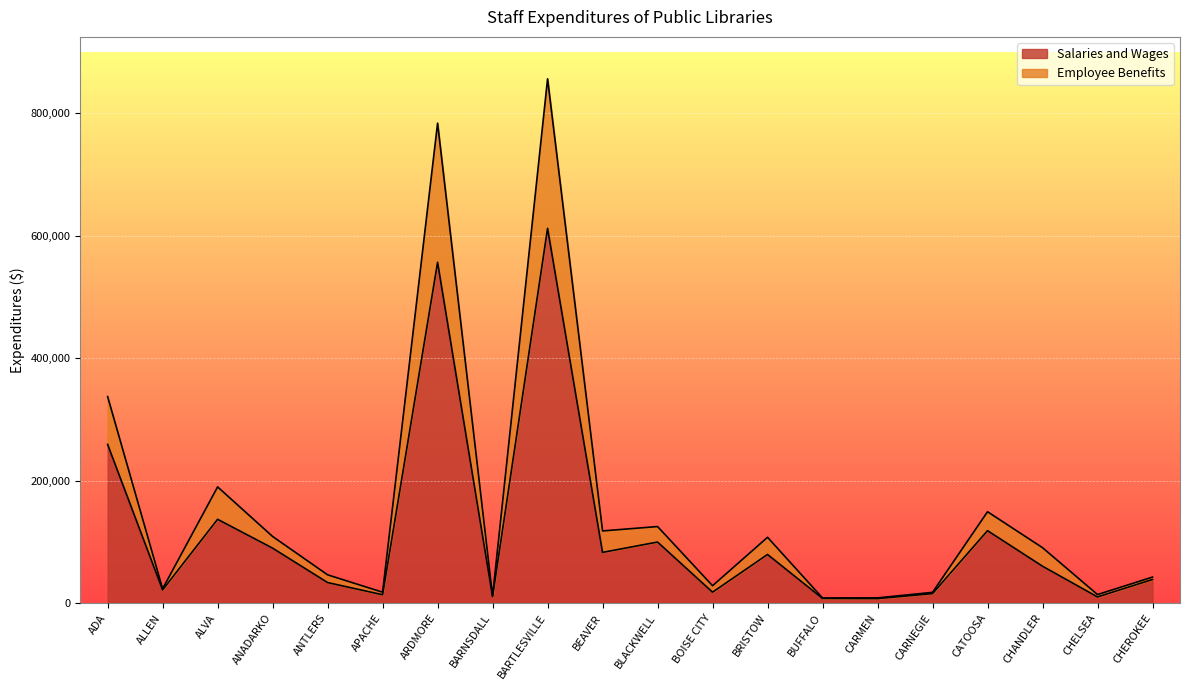

List the labels in order of Salaries and Wages value, largest first.

BARTLESVILLE, ARDMORE, ADA, ALVA, CATOOSA, BLACKWELL, ANADARKO, BEAVER, BRISTOW, CHANDLER, CHEROKEE, ANTLERS, ALLEN, BOISE CITY, CARNEGIE, APACHE, BARNSDALL, CHELSEA, BUFFALO, CARMEN